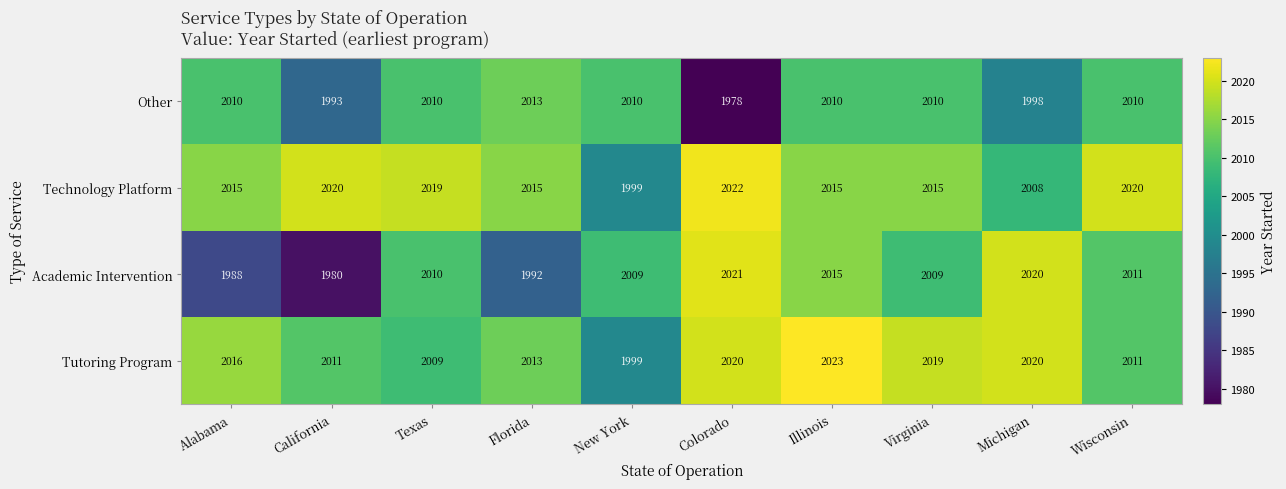

What is the lowest value of the Academic Intervention series?

1980